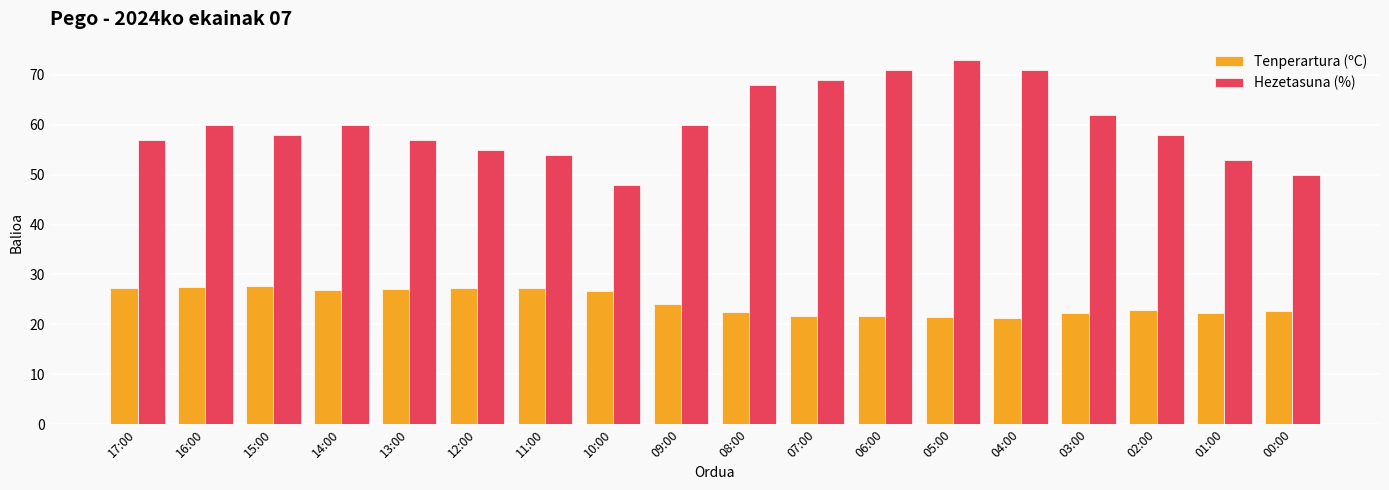

What position from the right is 03:00?

4